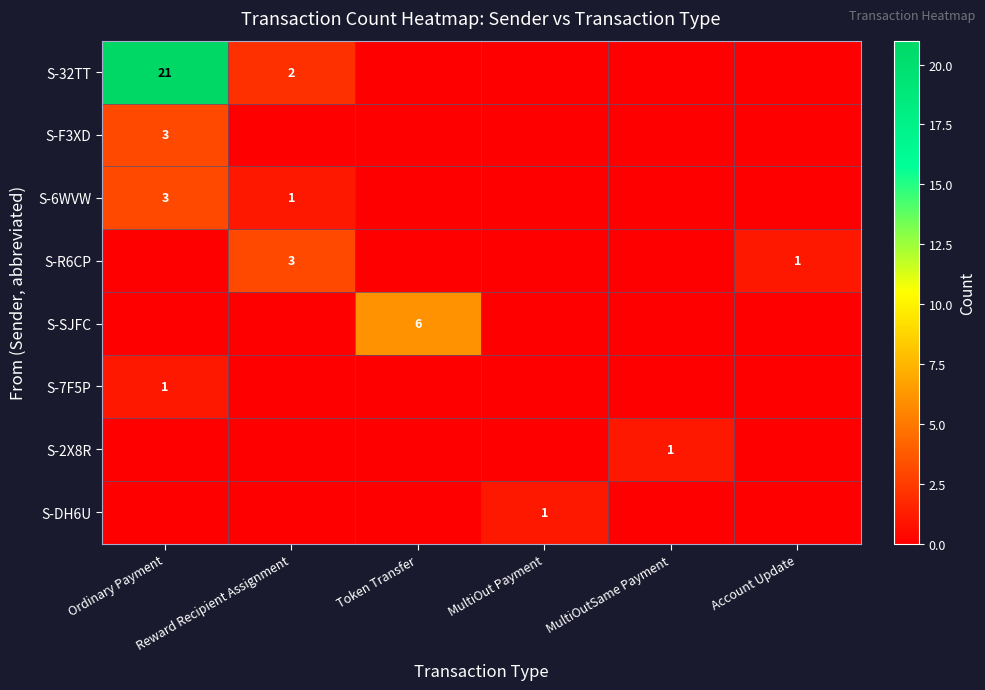

How many S-F3XD values are between 0 and 1?

5